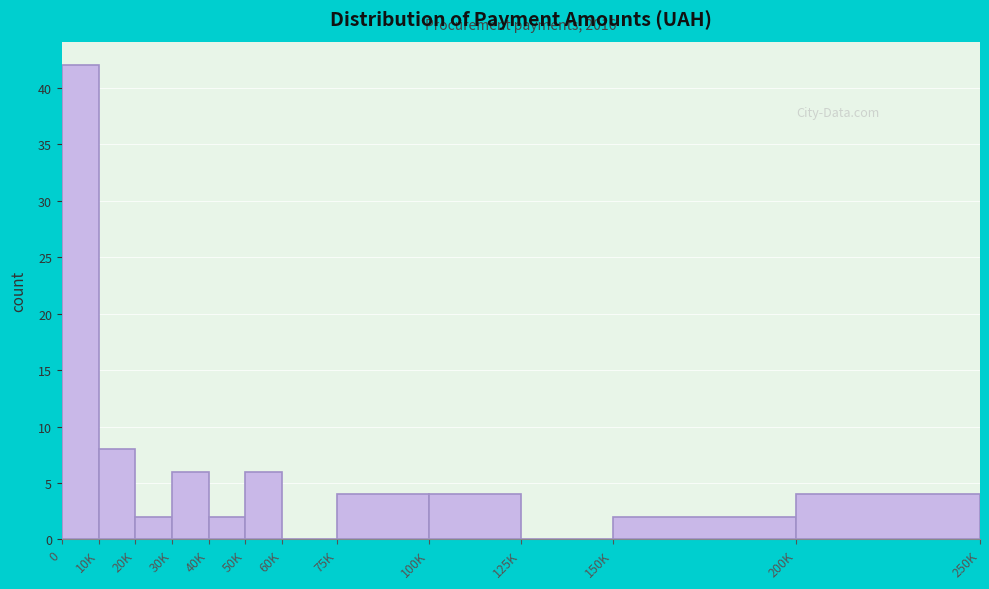

Reading left to right, what are all the values shown in this chart?

0=42	10K=8	20K=2	30K=6	40K=2	50K=6	60K=0	75K=4	100K=4	125K=0	150K=2	200K=4